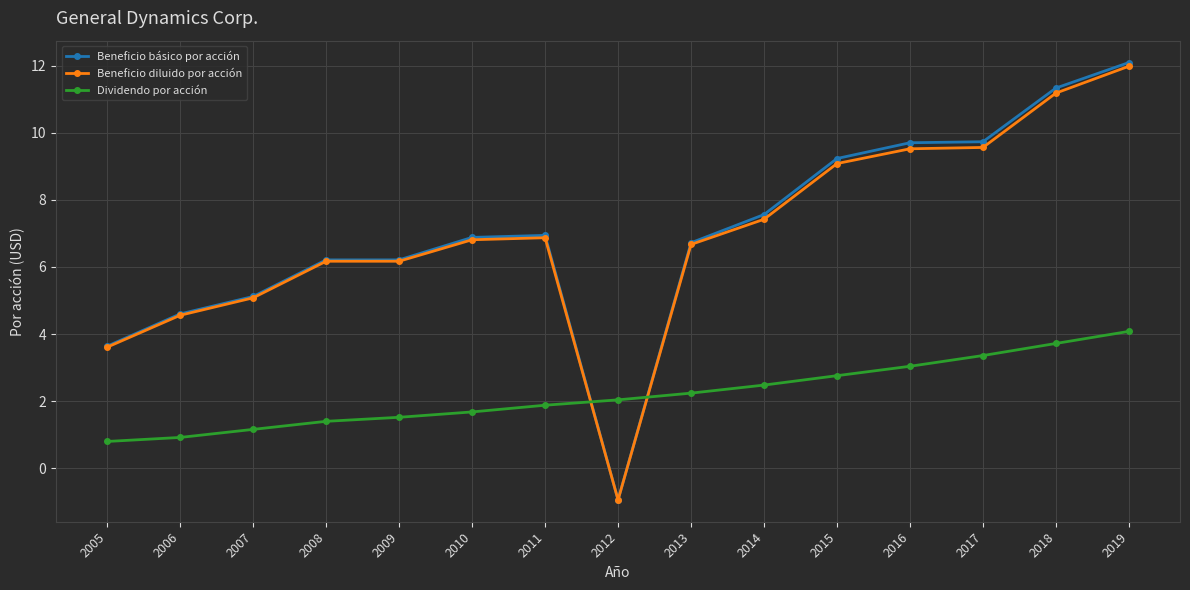

At which label is Beneficio diluido por acción closest to 5?

2007